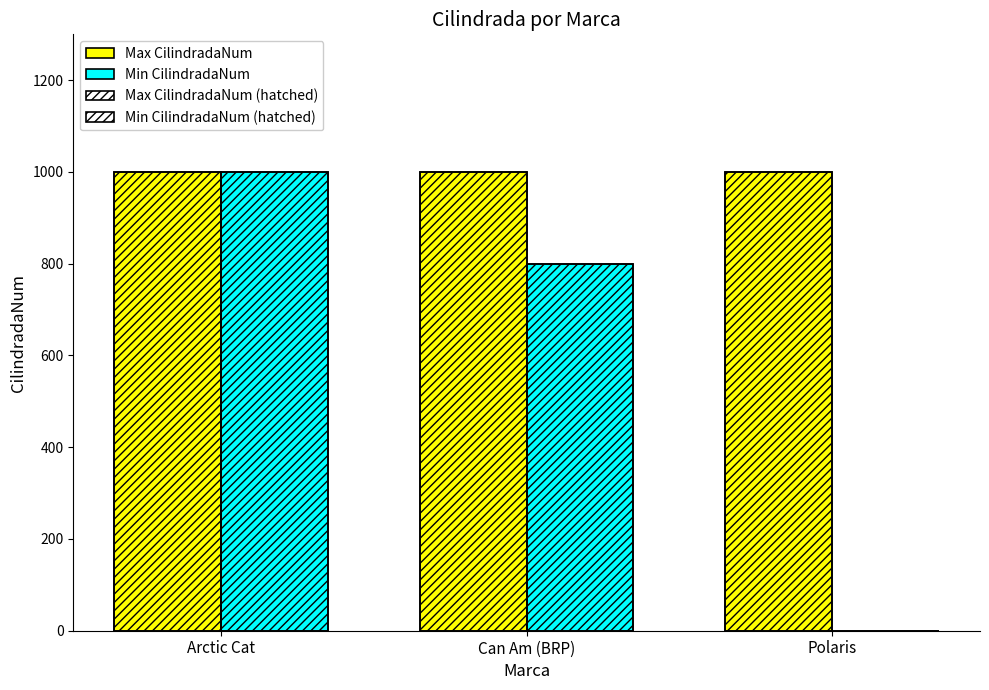

How many groups of bars are there?

3